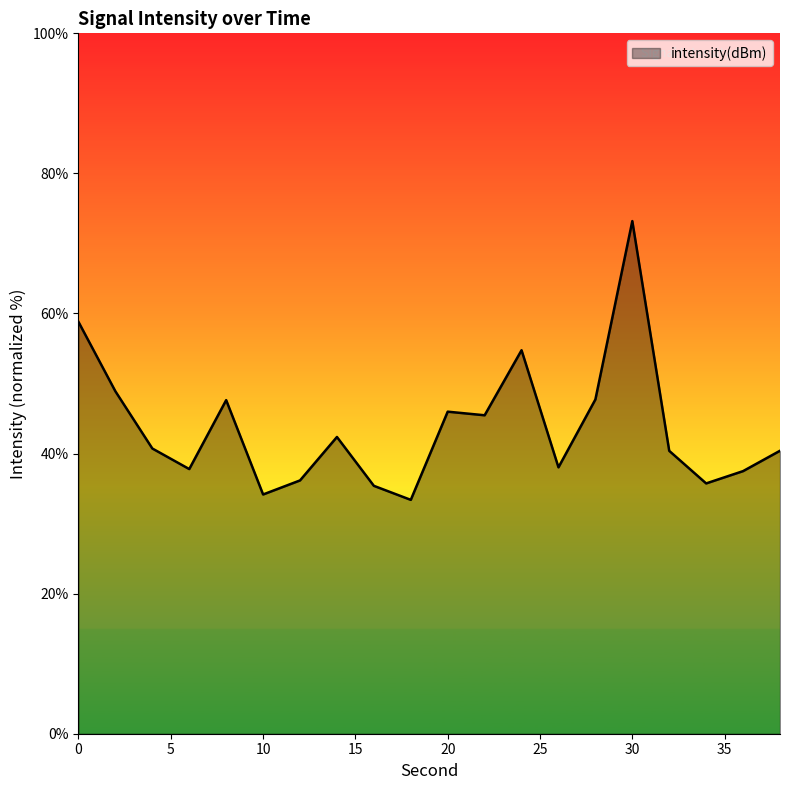

What is the maximum value shown in the chart?

73.2